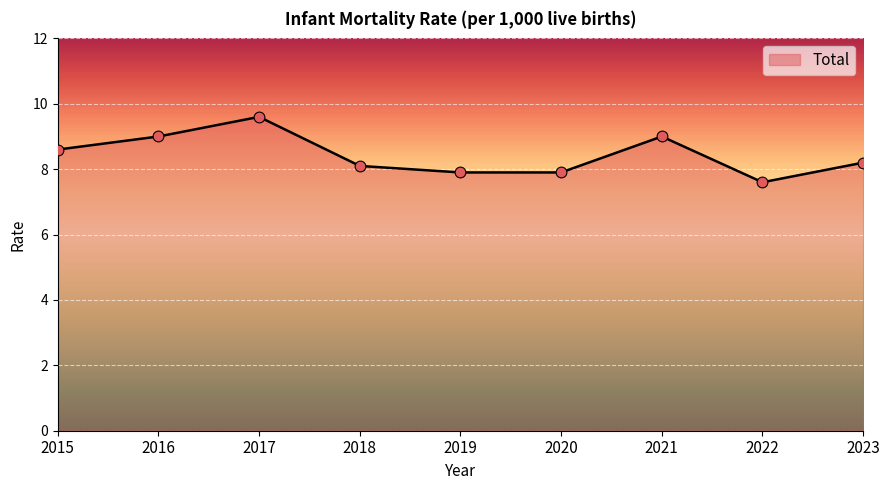

Approximately how many times larger is the value at 2020 compared to 2015?

0.9